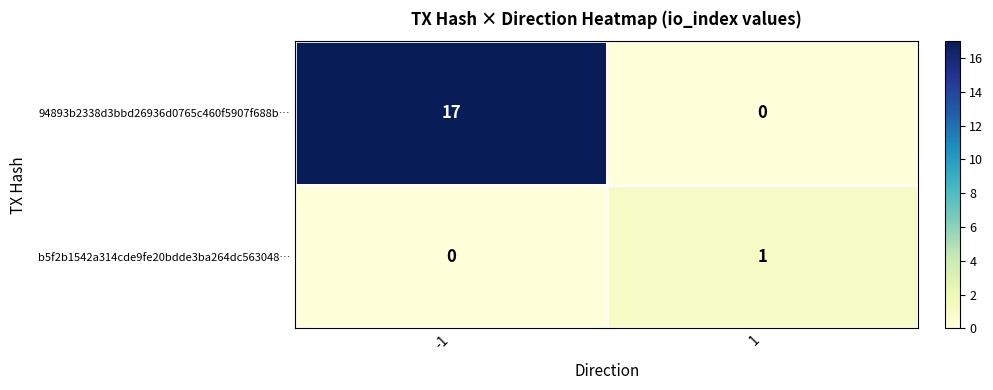

List the series in order of their overall mean, highest first.

94893b2338d3bbd26936d0765c460f5907f688b…, b5f2b1542a314cde9fe20bdde3ba264dc563048…